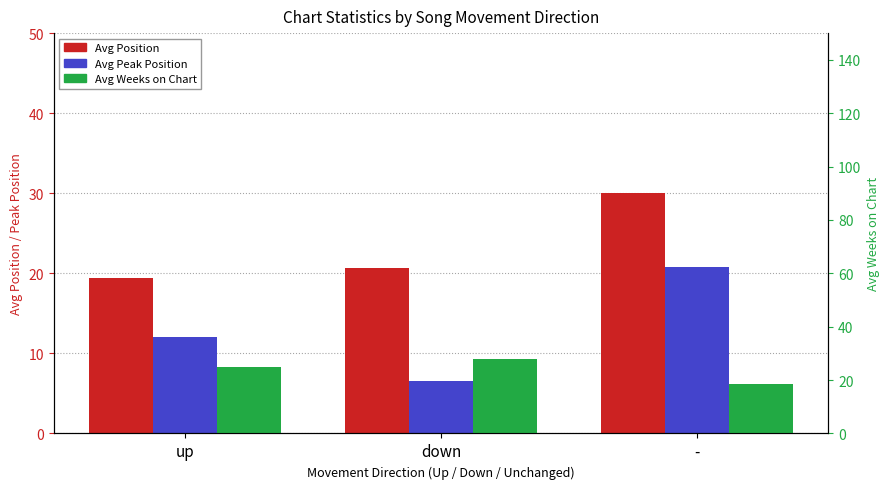

What is the difference between the highest and lowest values at -?

11.5